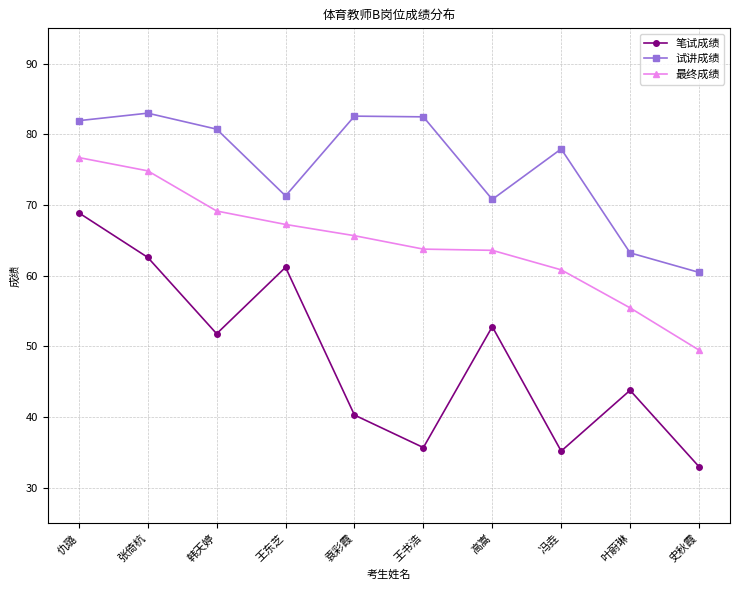

What is the approximate value of 笔试成绩 at 王书浩?

35.7